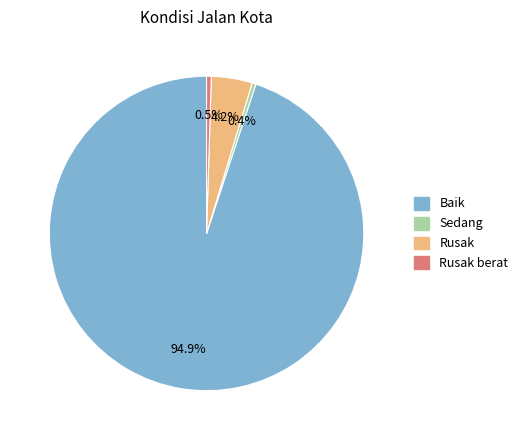

Does any single category account for the majority?

Yes